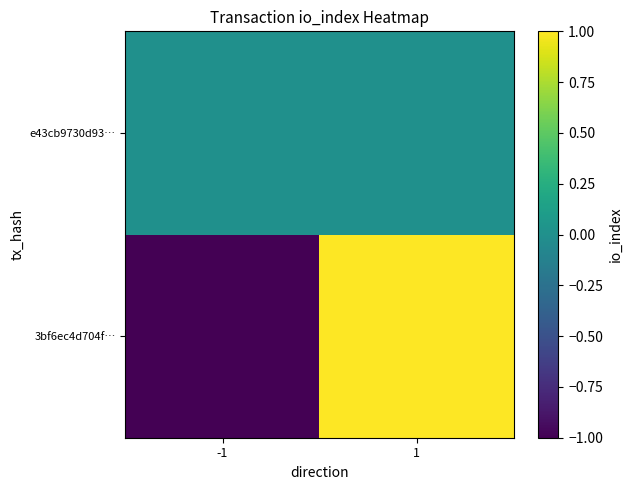

At which category is the sum across all series the highest?

1